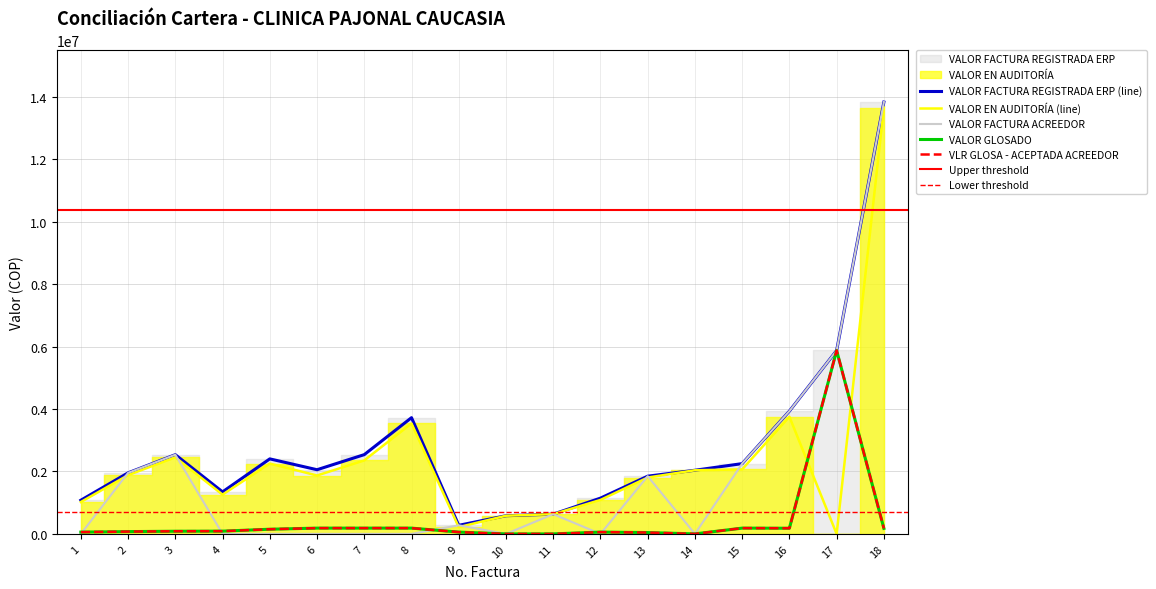

What is the average value of the VALOR EN AUDITORÍA series?

2360692